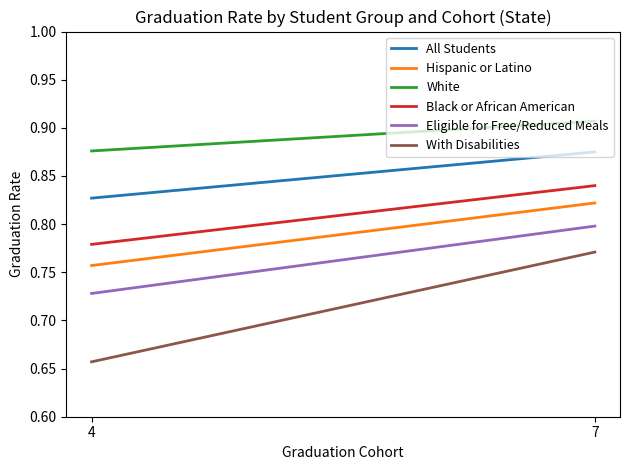

Is it true that Black or African American equals 0.8 at 4?

True